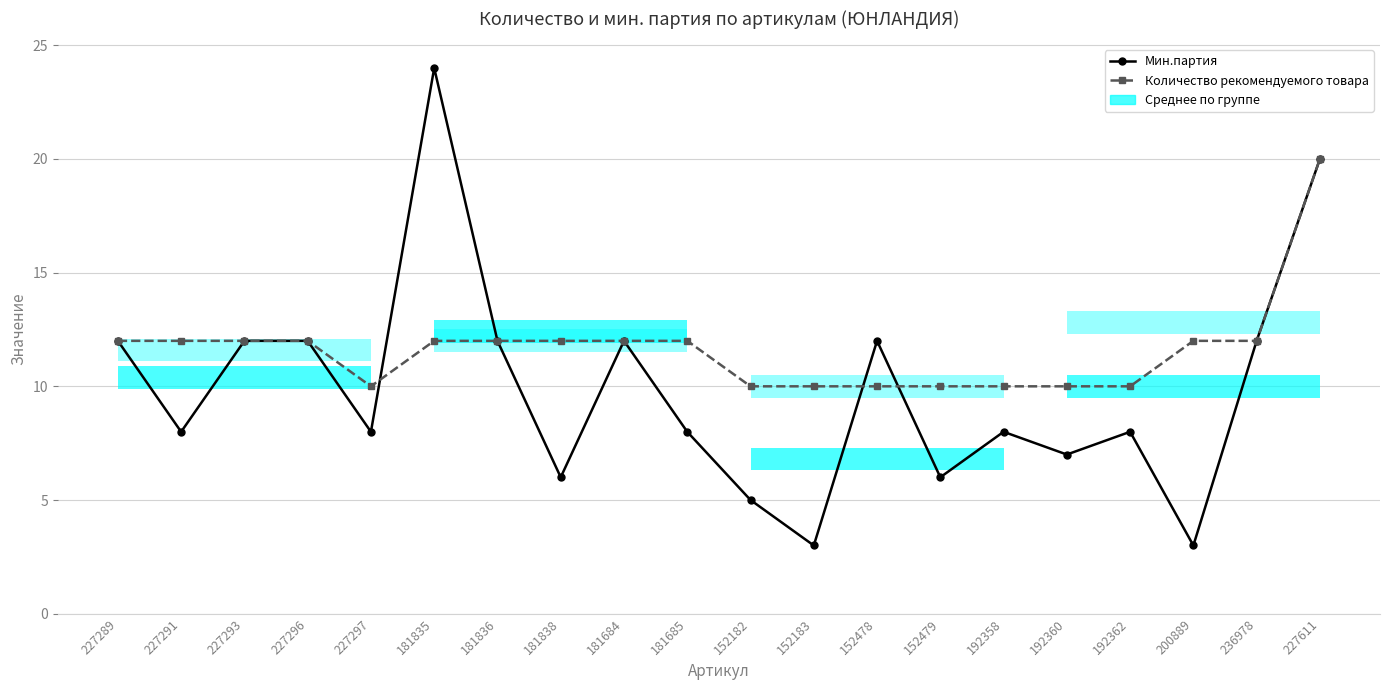

How many values in the Мин.партия series are below 8?

6